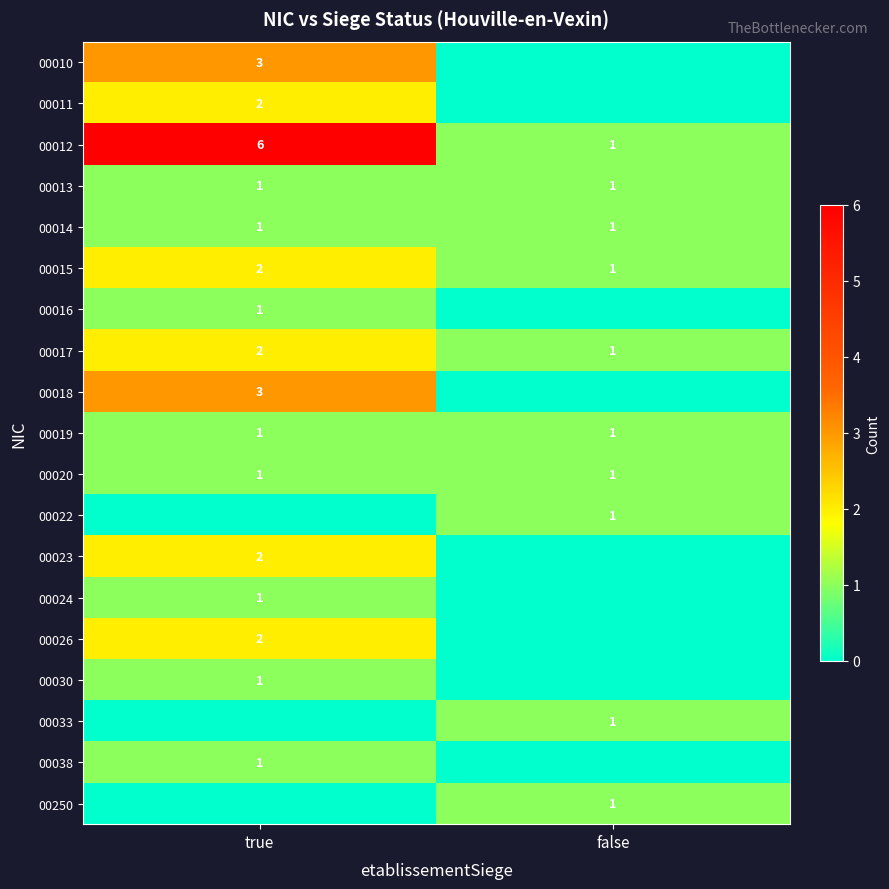

What is the total value across all series at false?

10